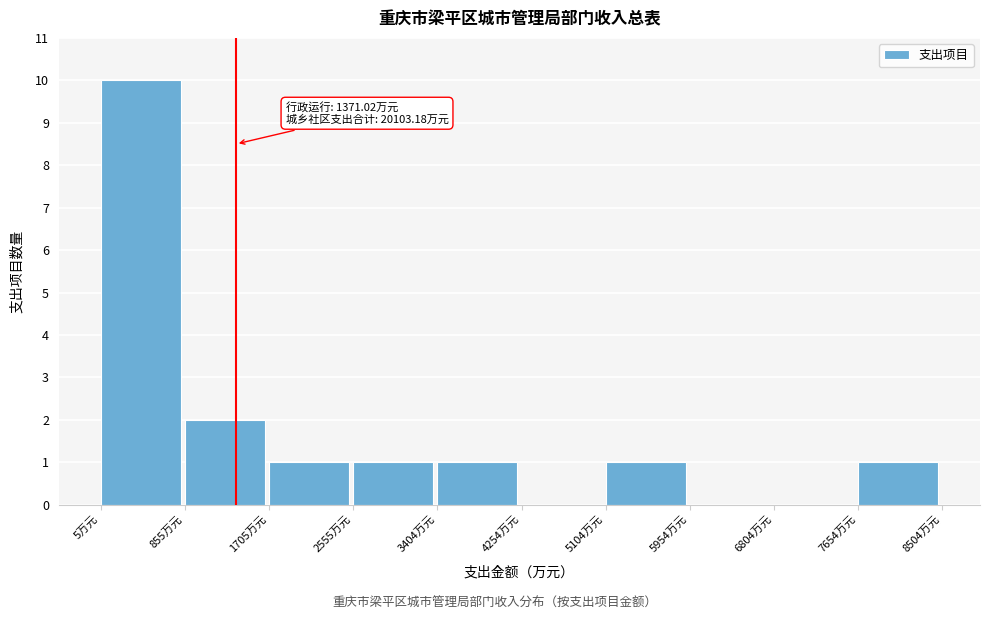

Over which range of the x-axis is the bar tallest?

0 to 900